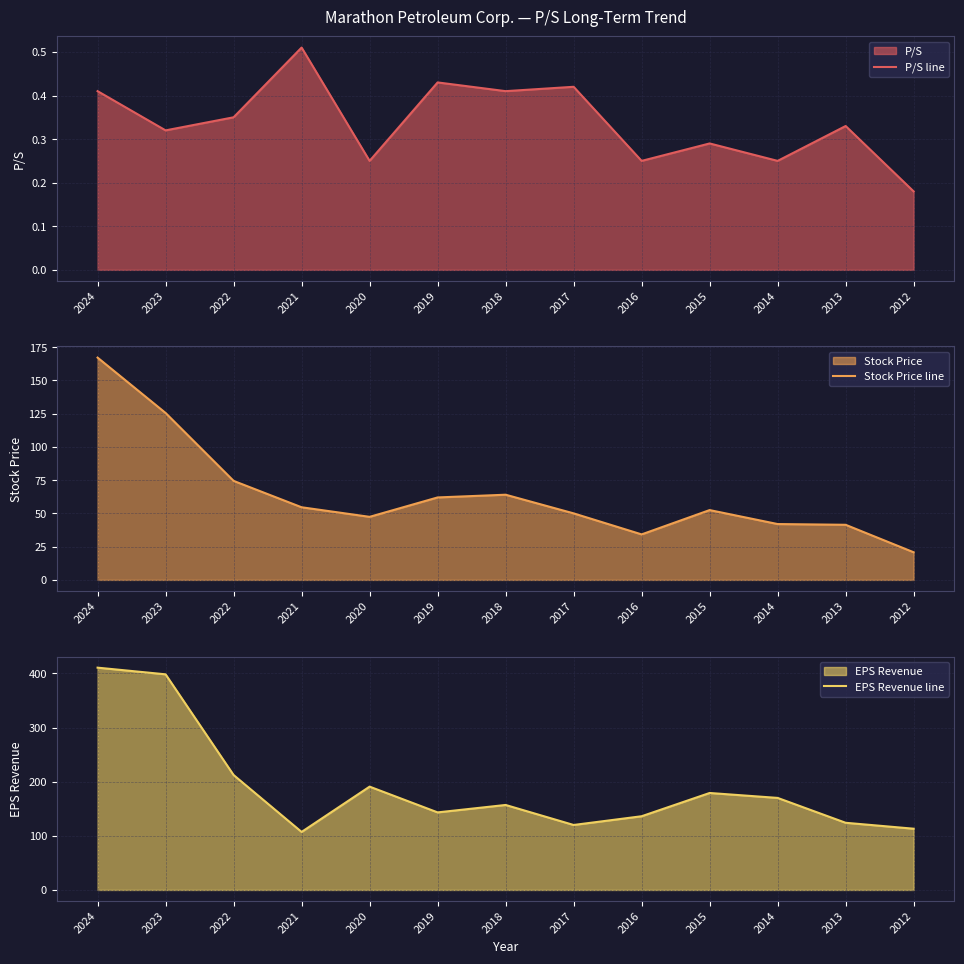

Between 2022 and 2016, which series saw the biggest shift?

EPS Revenue line